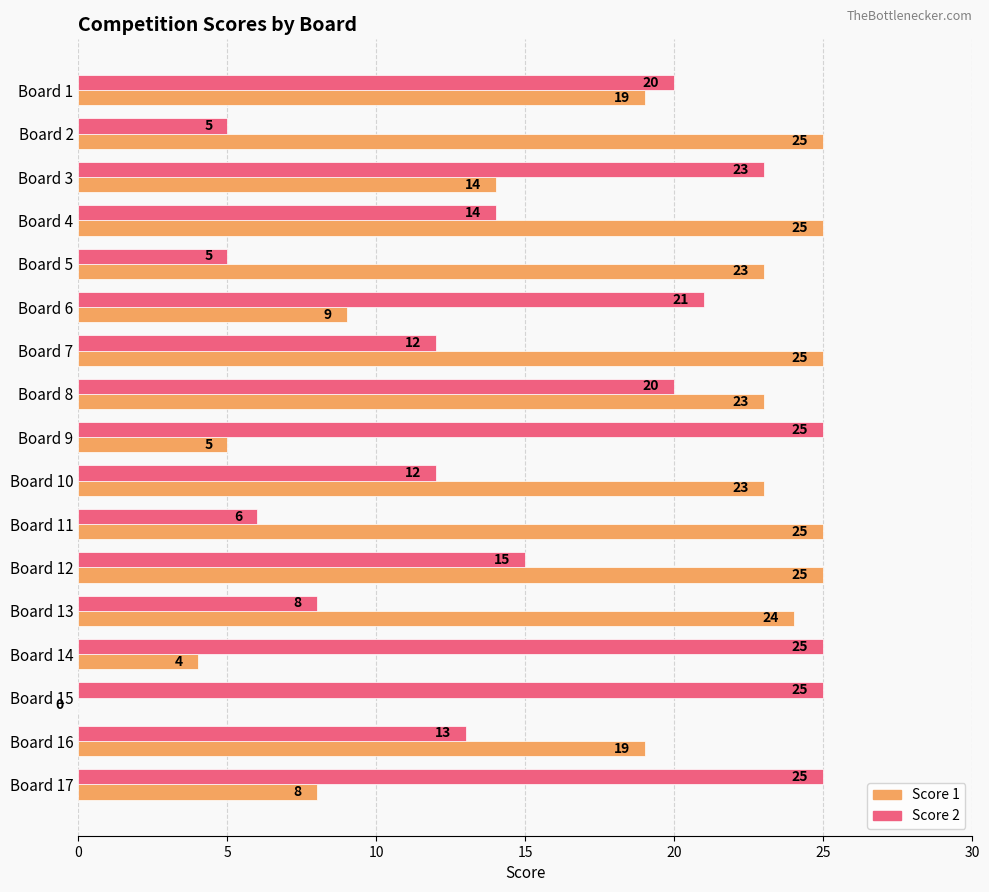

At which category is the sum across all series the highest?

Board 8